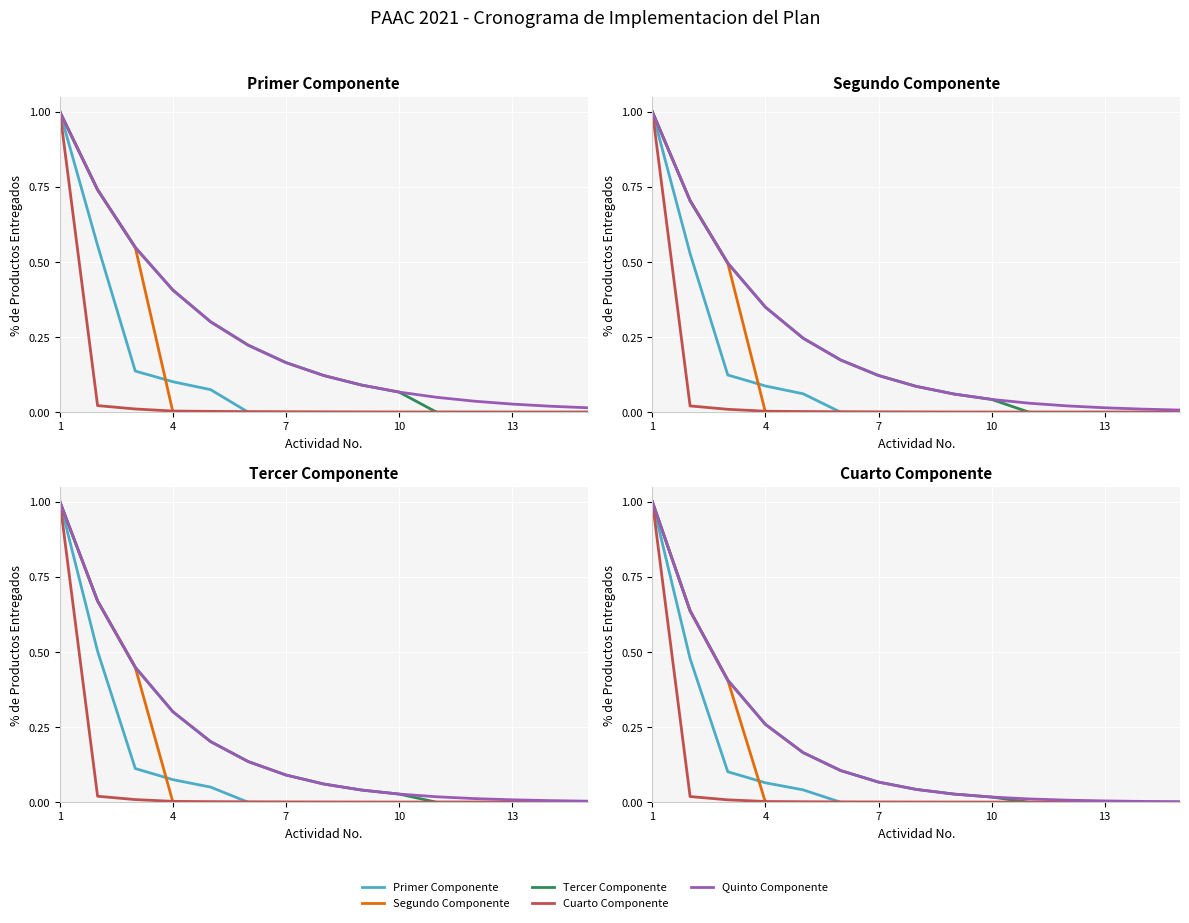

Is it true that Cuarto Componente equals 0.0 at 13?

True